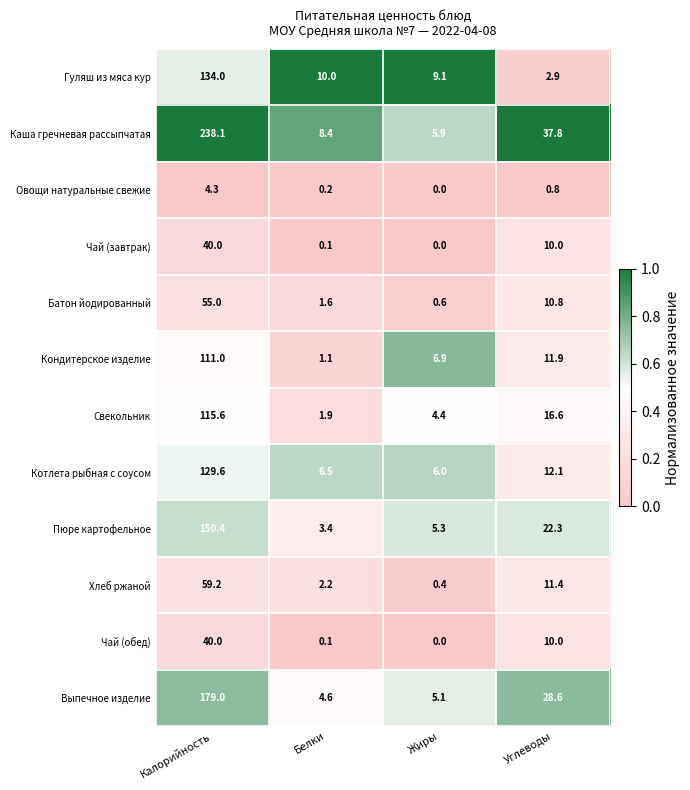

At which label does Батон йодированный reach its minimum?

Жиры